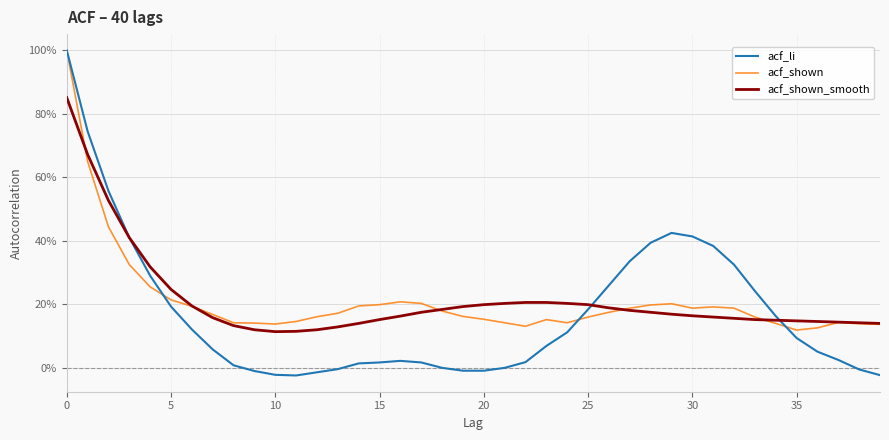

At which category does acf_li reach its first local peak?

16